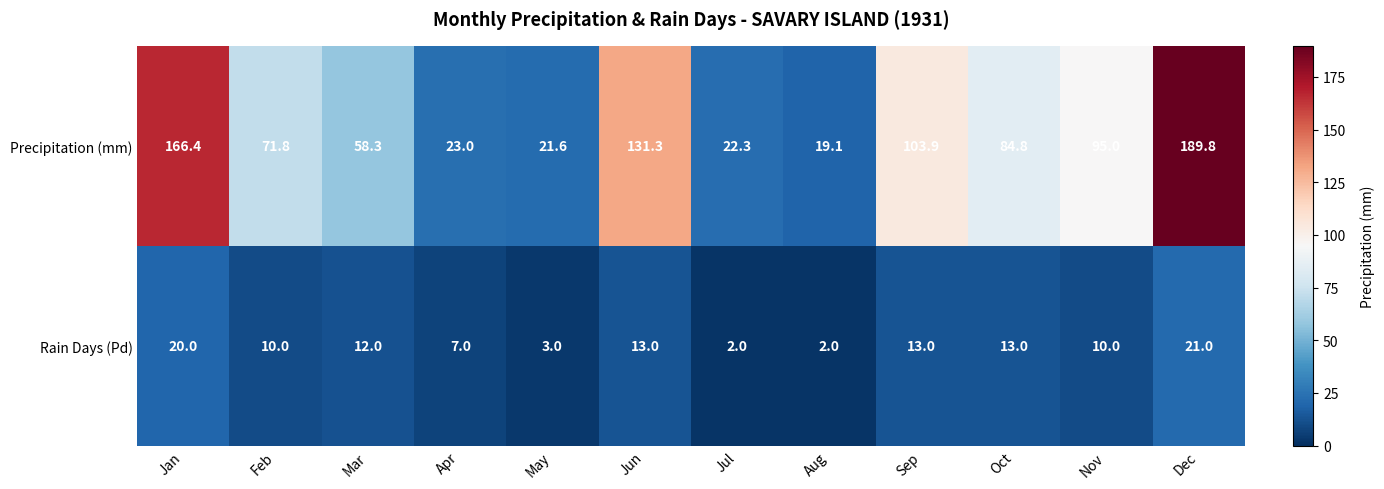

Which series has the largest range (max minus min)?

Precipitation (mm)